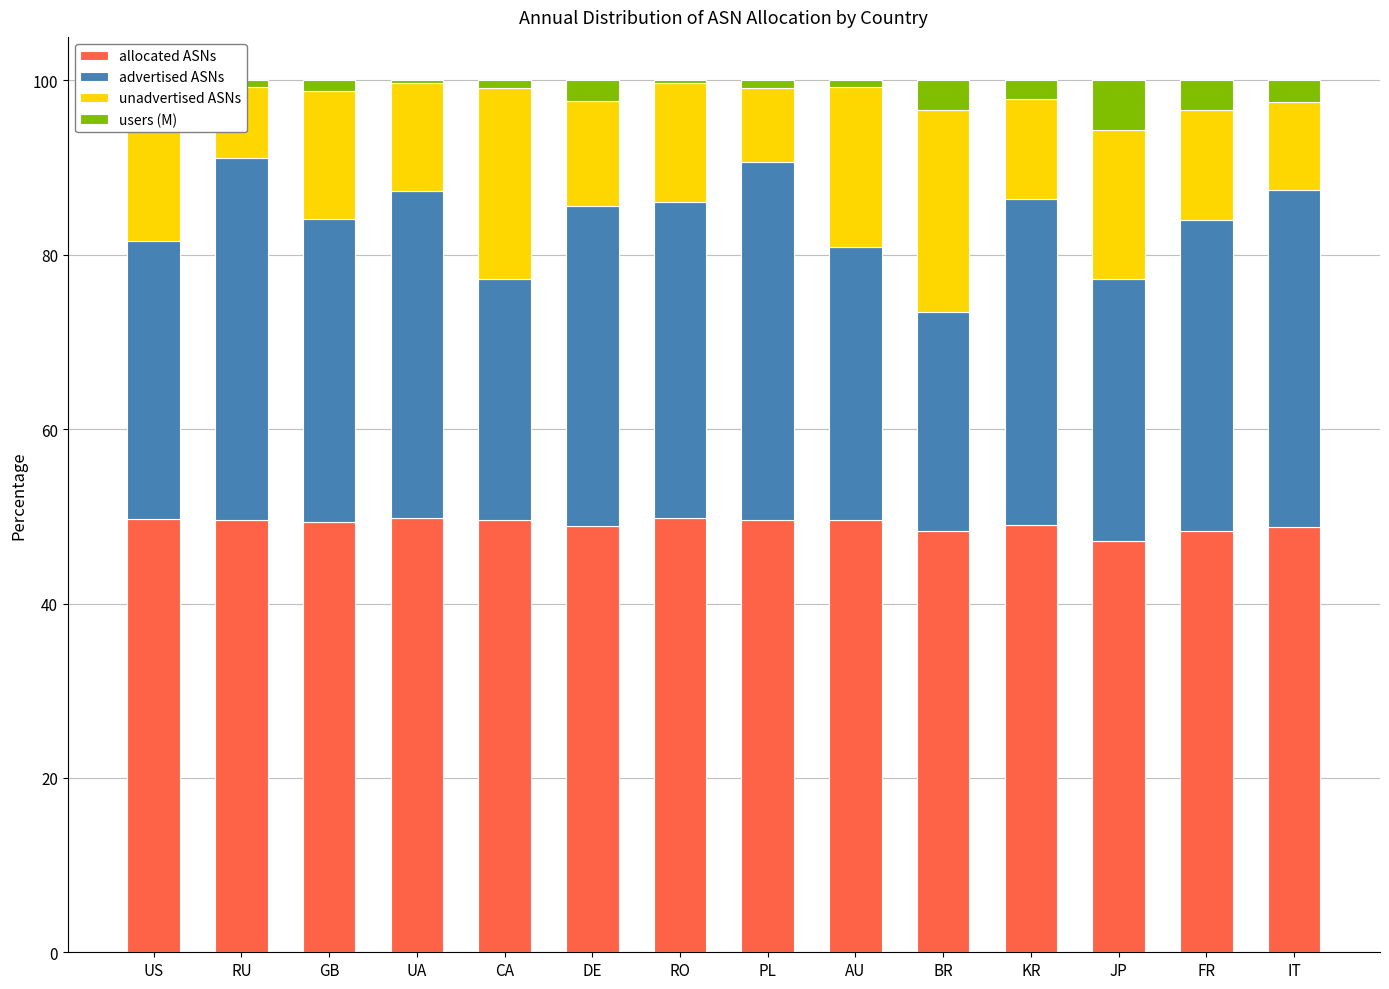

At how many categories does at least one series exceed 35?

14